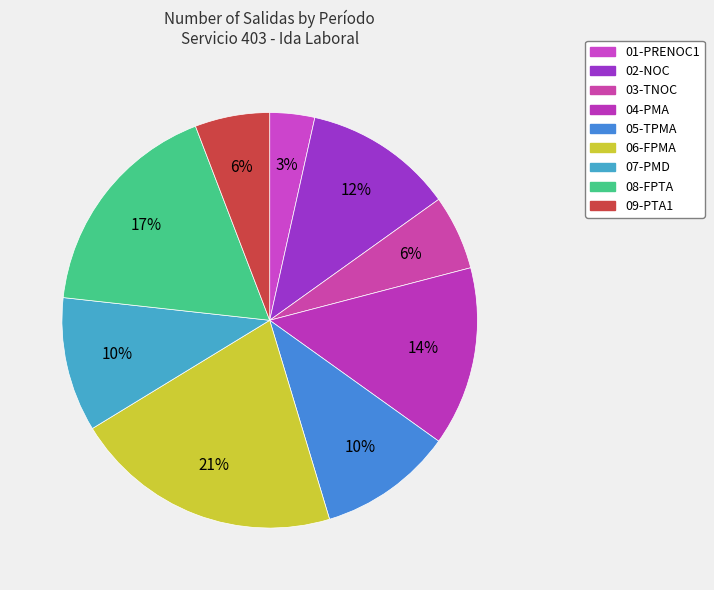

How many segments does this pie chart have?

9